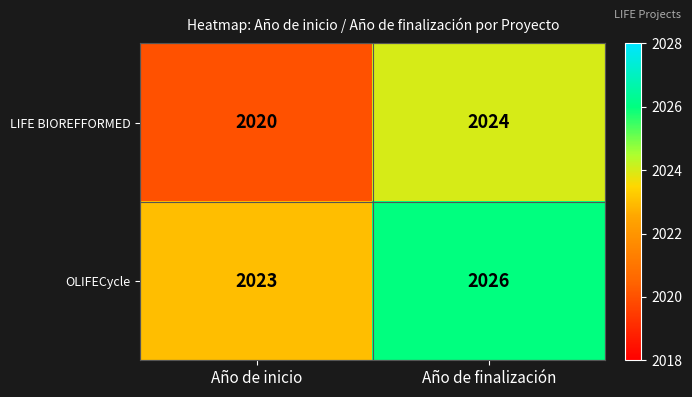

Reading left to right, what are all the values shown in this chart?

LIFE BIOREFFORMED: Año de inicio=2020	Año de finalización=2024
OLIFECycle: Año de inicio=2023	Año de finalización=2026